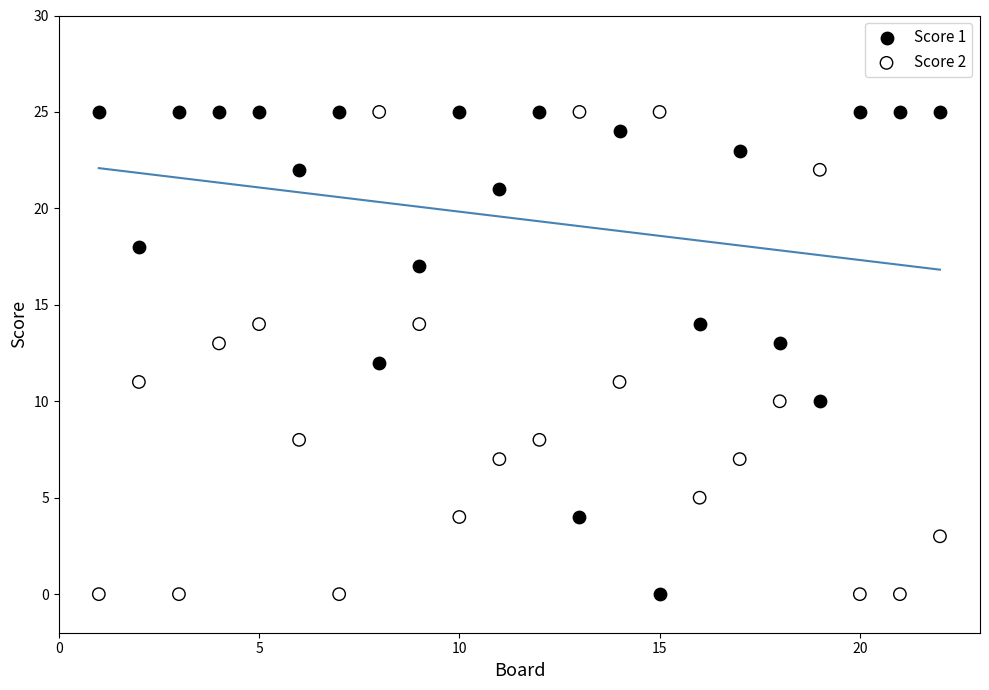

What is the X range (max minus min) for the scatter plot?

21